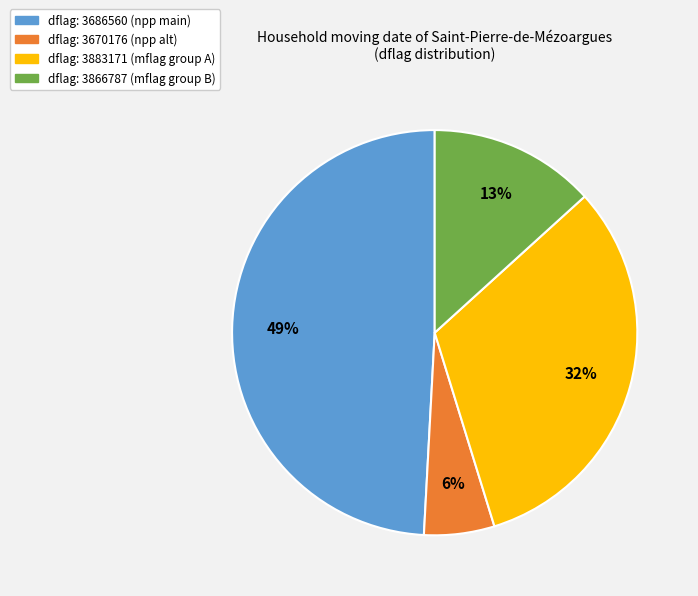

How many segments does this pie chart have?

4